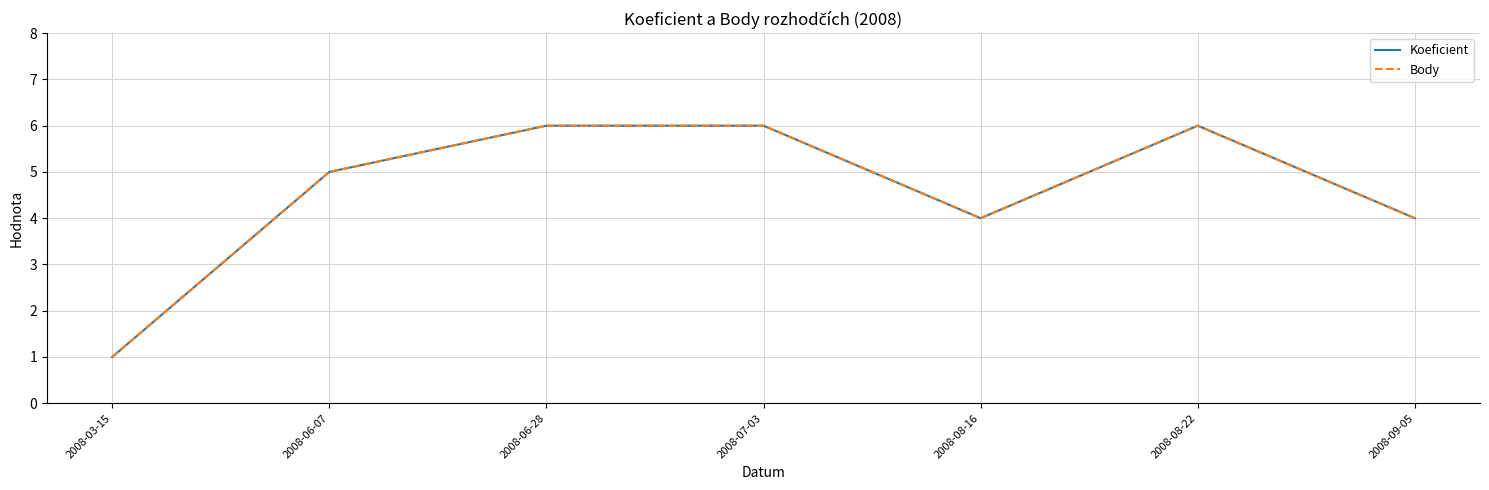

Does the chart display data point markers on the line(s)?

No